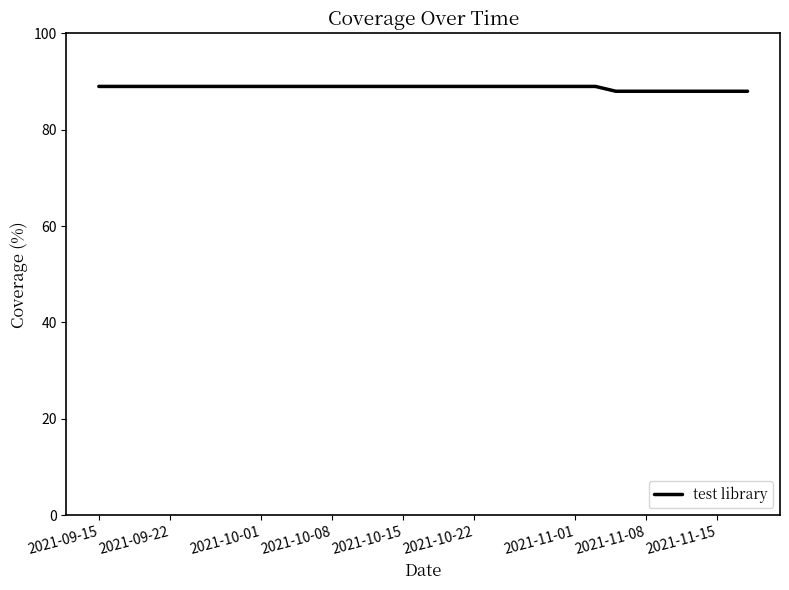

What is the greatest value displayed?

89